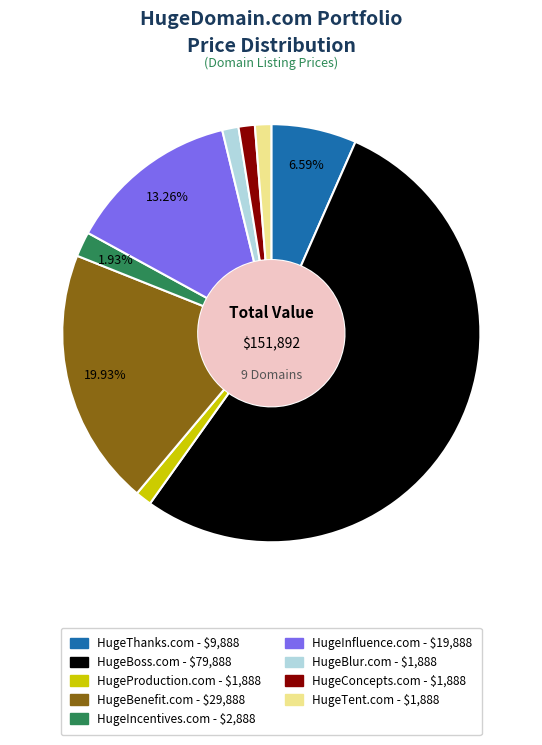

Is HugeInfluence.com the majority of the pie?

No